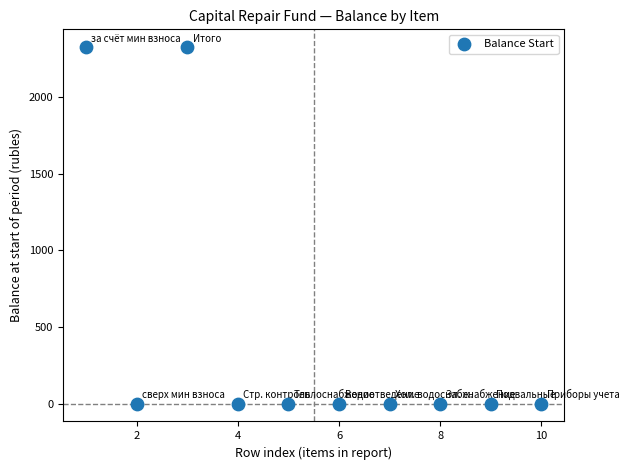

What is the average Y value?

465.3